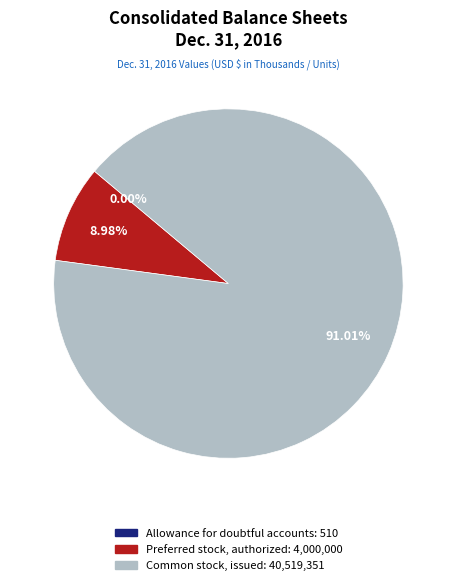

Do Common stock, issued and Preferred stock, authorized together represent more than half of the pie?

Yes